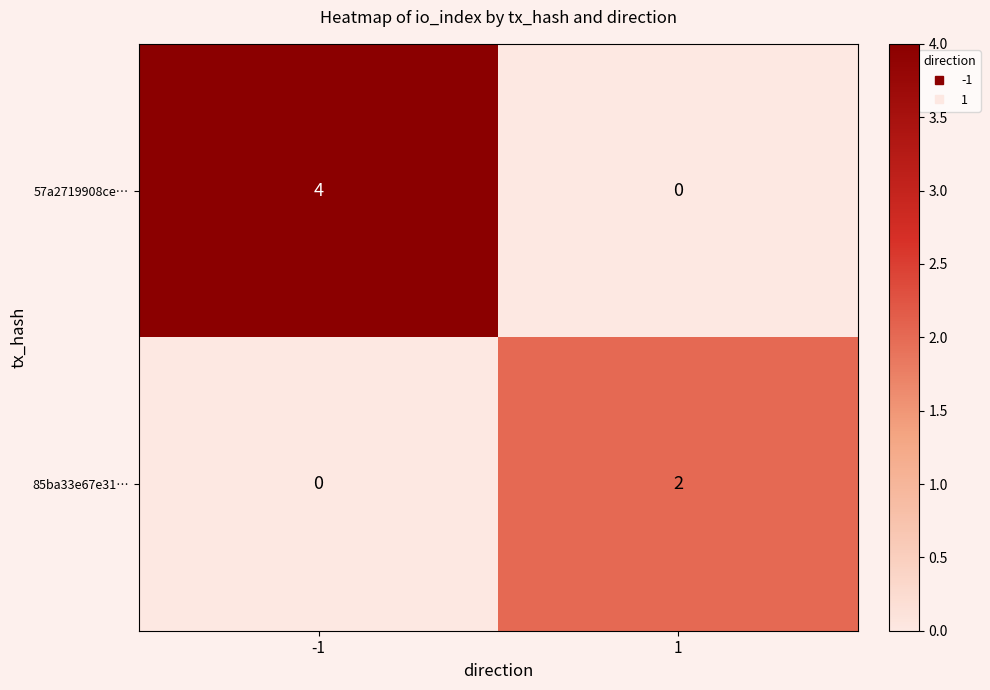

At 1, list the series in order from largest to smallest.

85ba33e67e31…, 57a2719908ce…